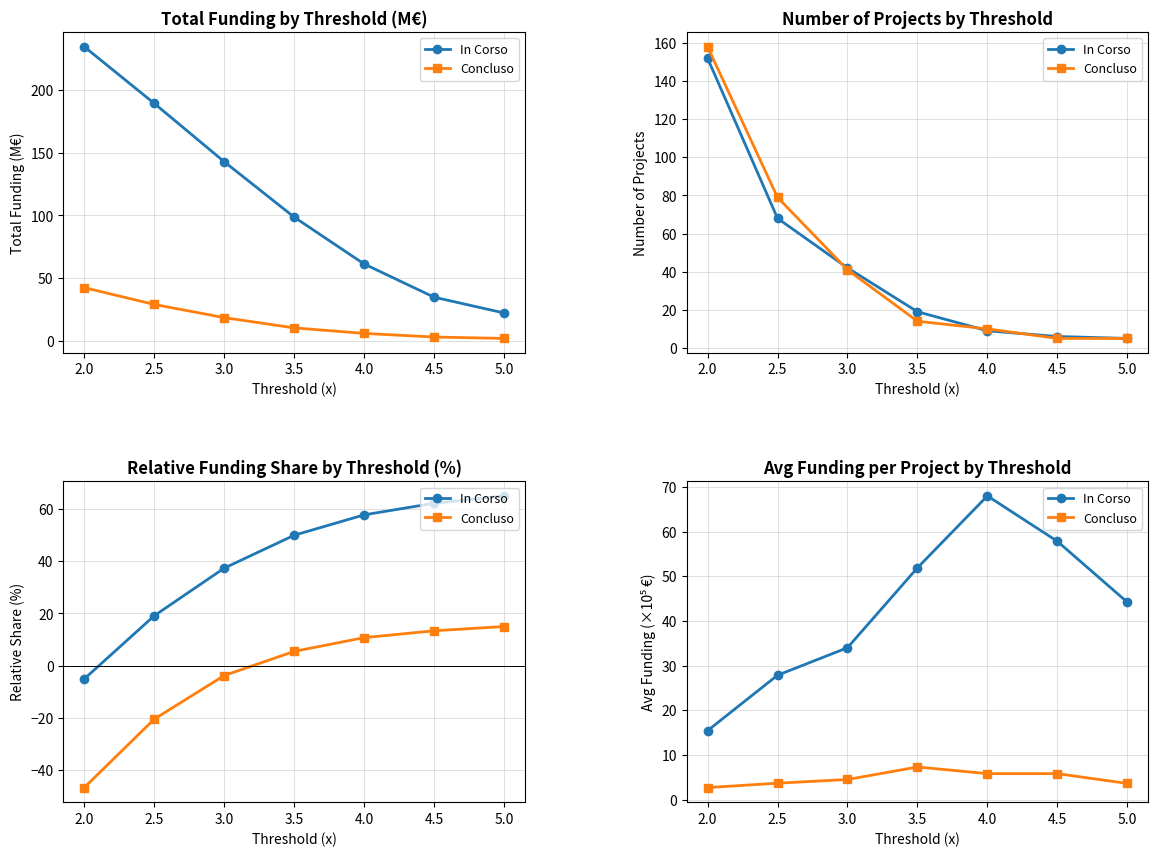

True or false: In Corso has a value of 47.3 at 2.5.

False